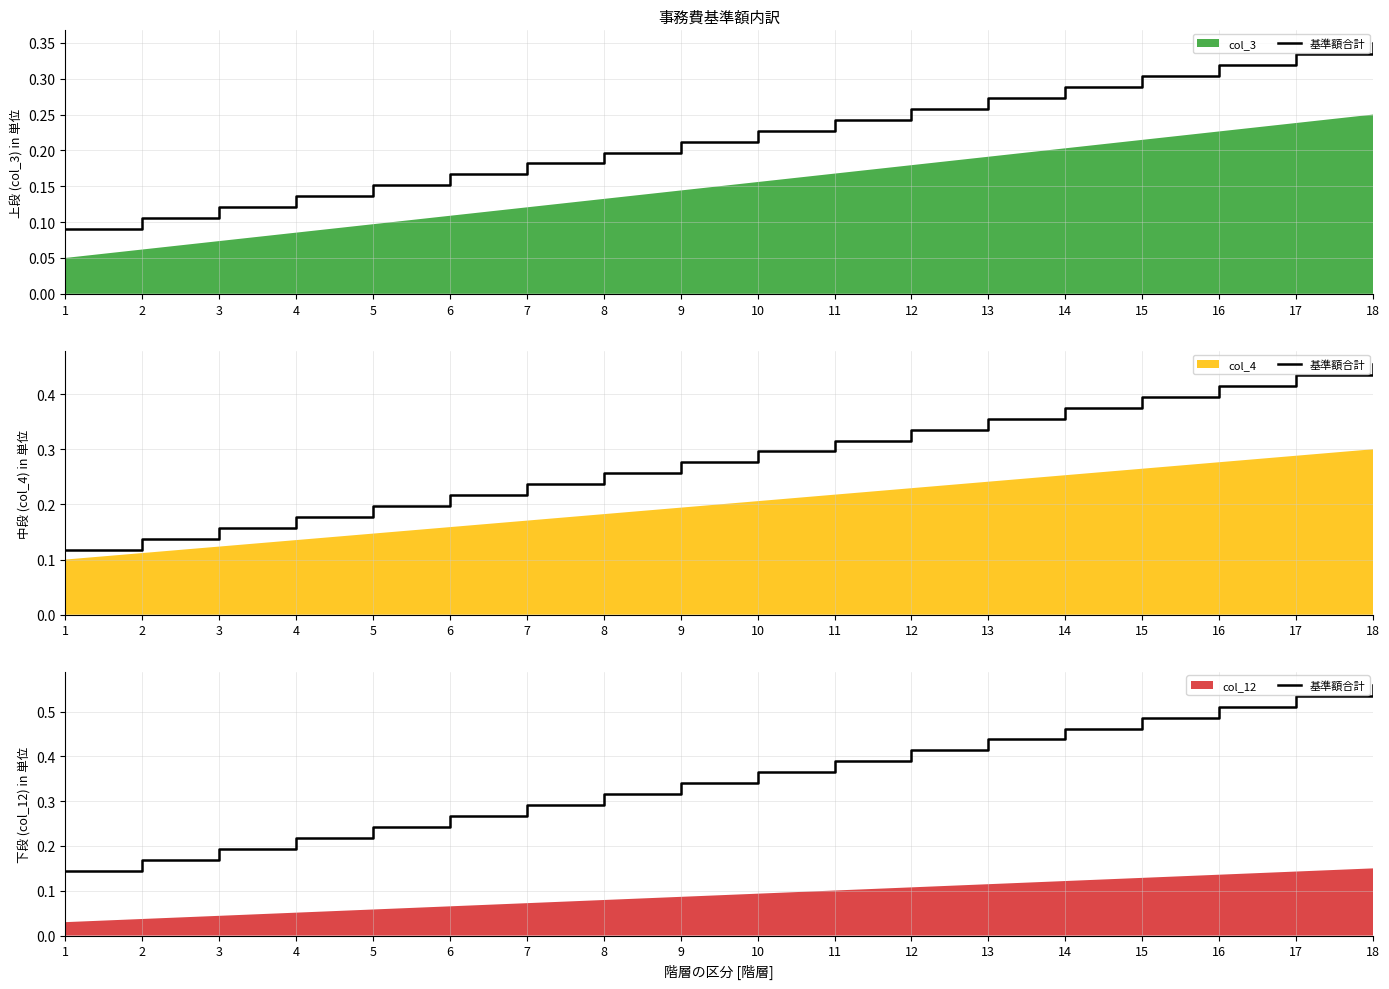

Reading left to right, what are all the values shown in this chart?

0.1	0.2	0.2	0.2	0.2	0.3	0.3	0.3	0.3	0.4	0.4	0.4	0.4	0.5	0.5	0.5	0.5	0.6